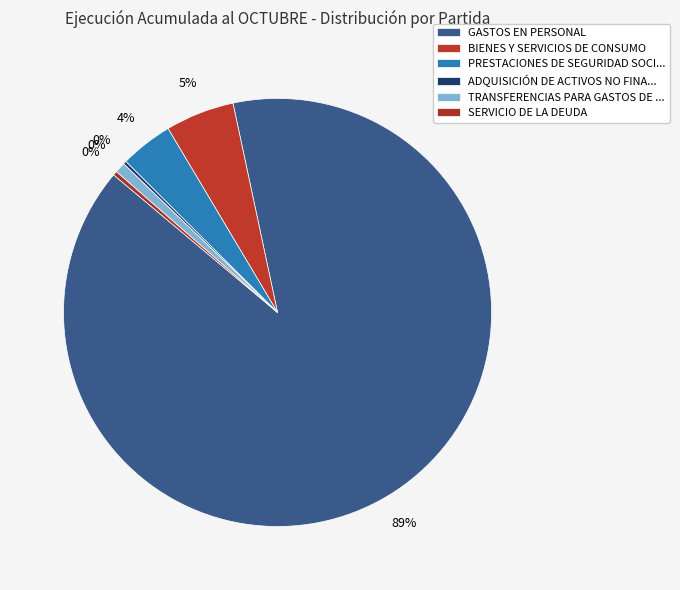

What percentage is the GASTOS EN PERSONAL slice, to the nearest percent?

89%